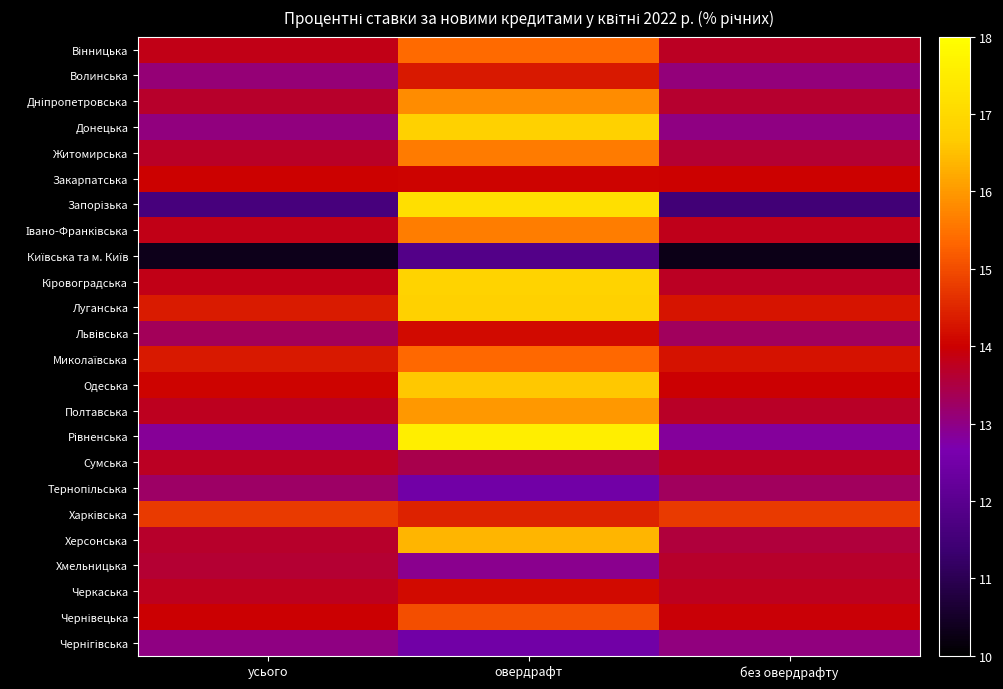

What is the spread (max minus min) of values at овердрафт?

5.7